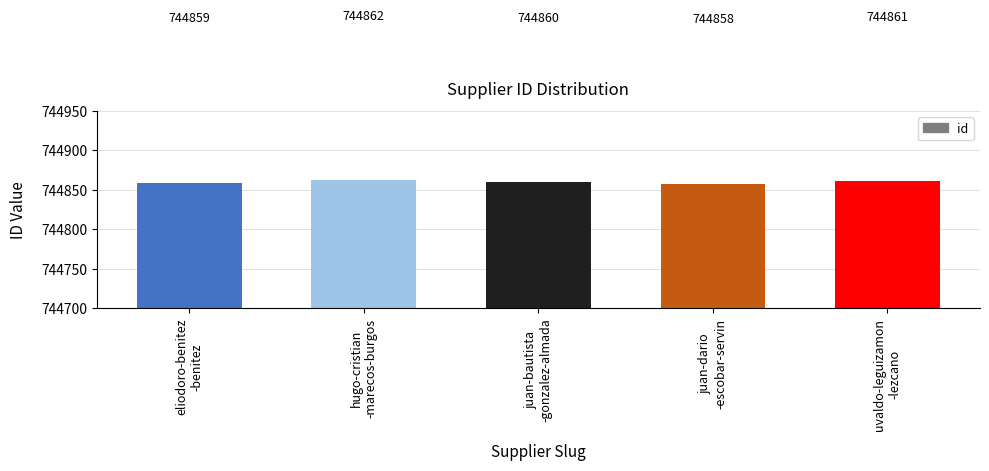

At which label does the data first exceed 744860?

hugo-cristian
-marecos-burgos